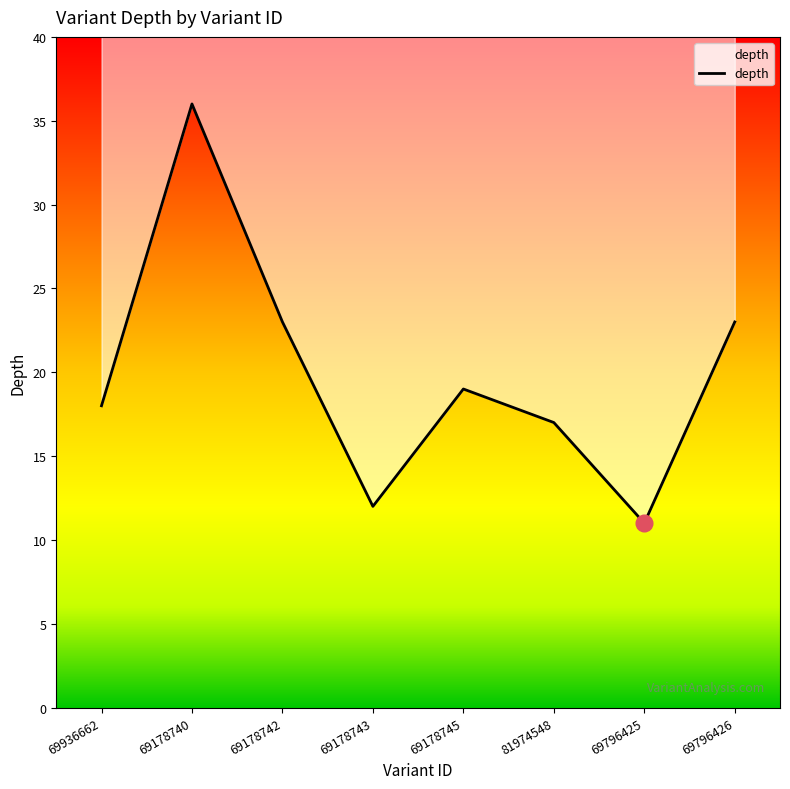

How many data points are less than 19?

4